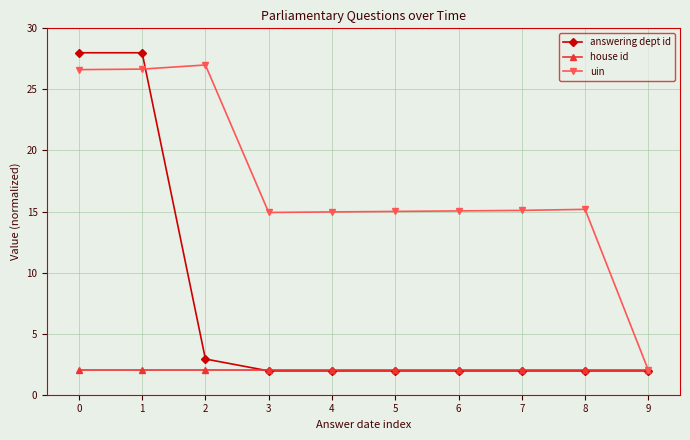

List the series in order of their overall mean, lowest first.

house id, answering dept id, uin